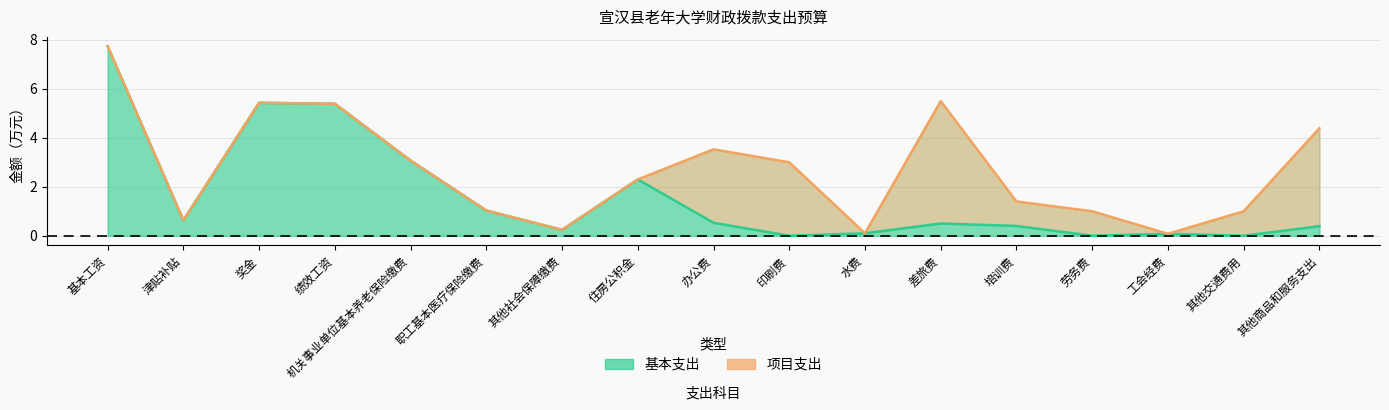

True or false: the data shows 0.7 at 办公费.

False